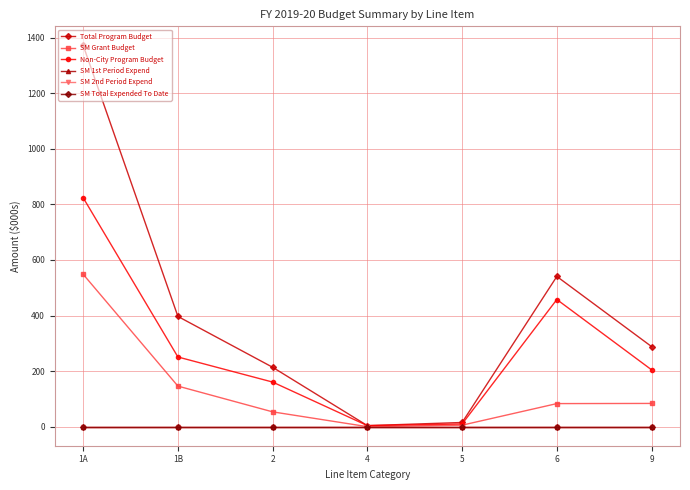

Is this an area chart (filled region under the line)?

No